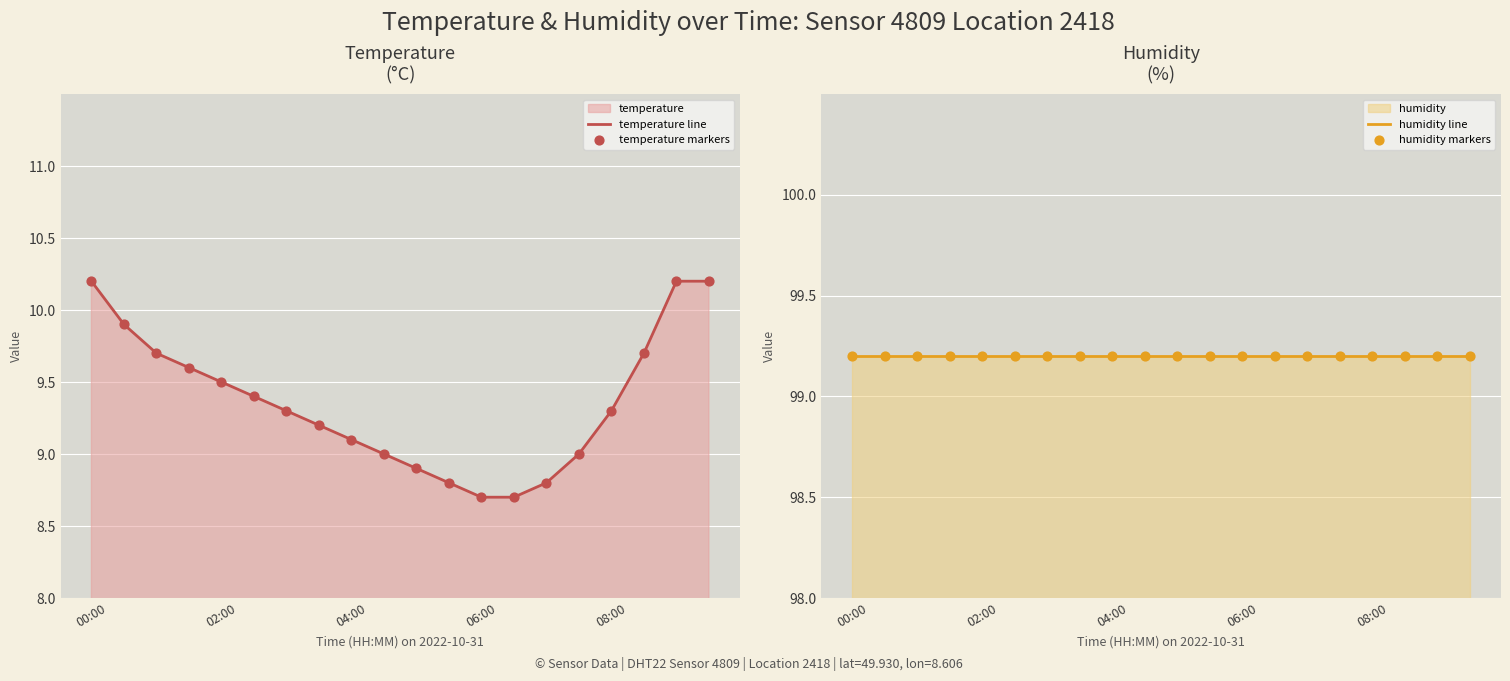

What is the lowest value of the temperature line series?

8.7